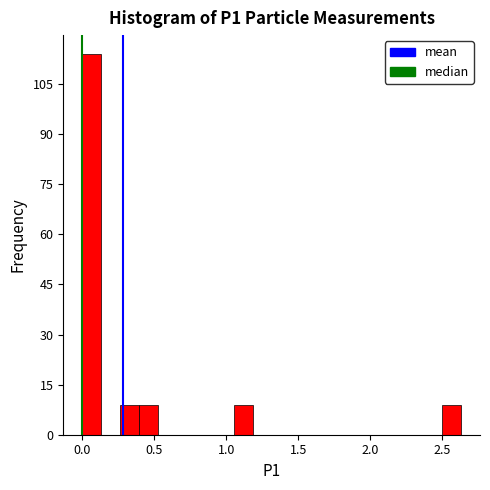

Around what value on the x-axis is the tallest bar? Give the approximate position of its centre, as read against the axis.

0.05